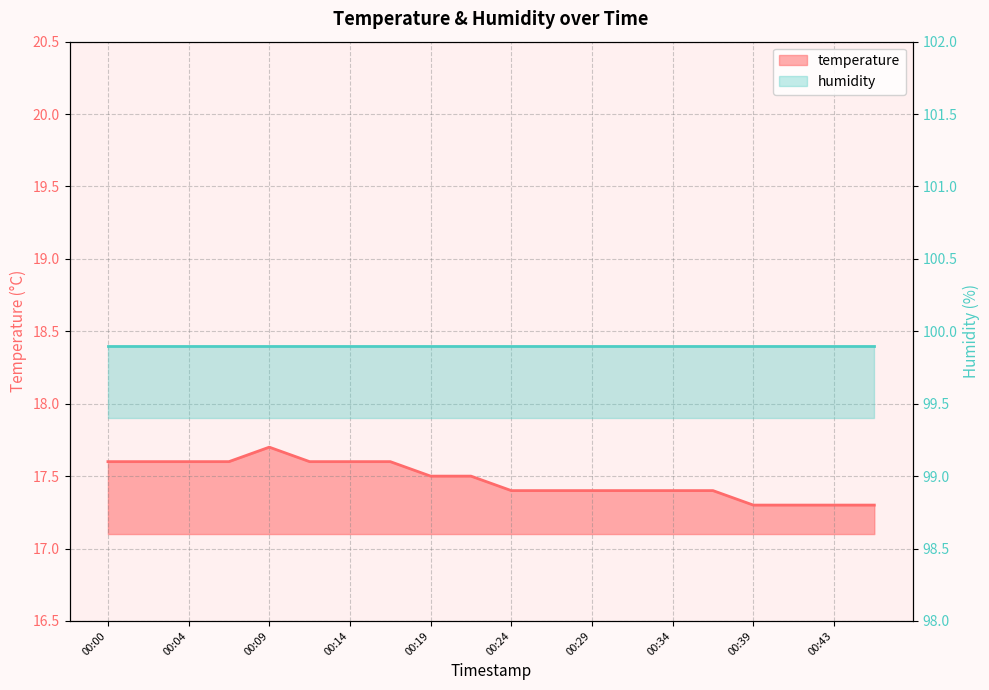

How many data points does each series have?

20